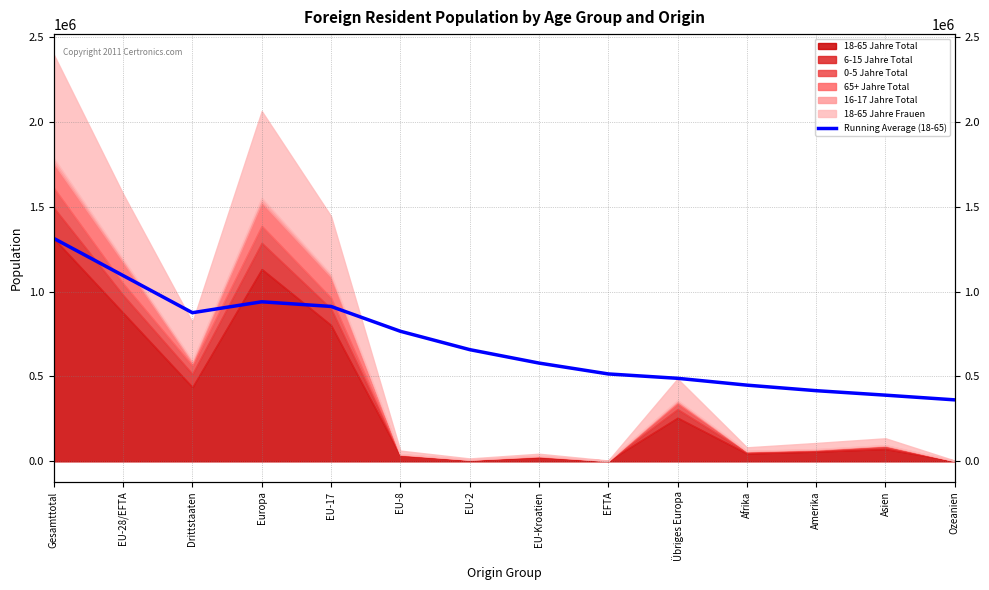

How many interior local peaks (higher than both neighbors) does the data have?

1